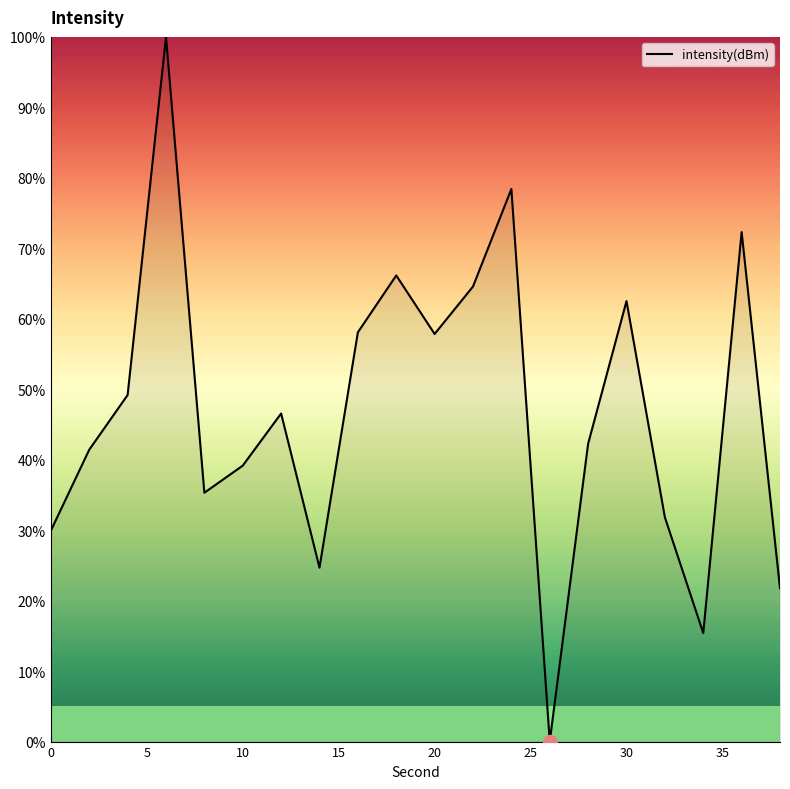

What is the greatest value displayed?

100.0